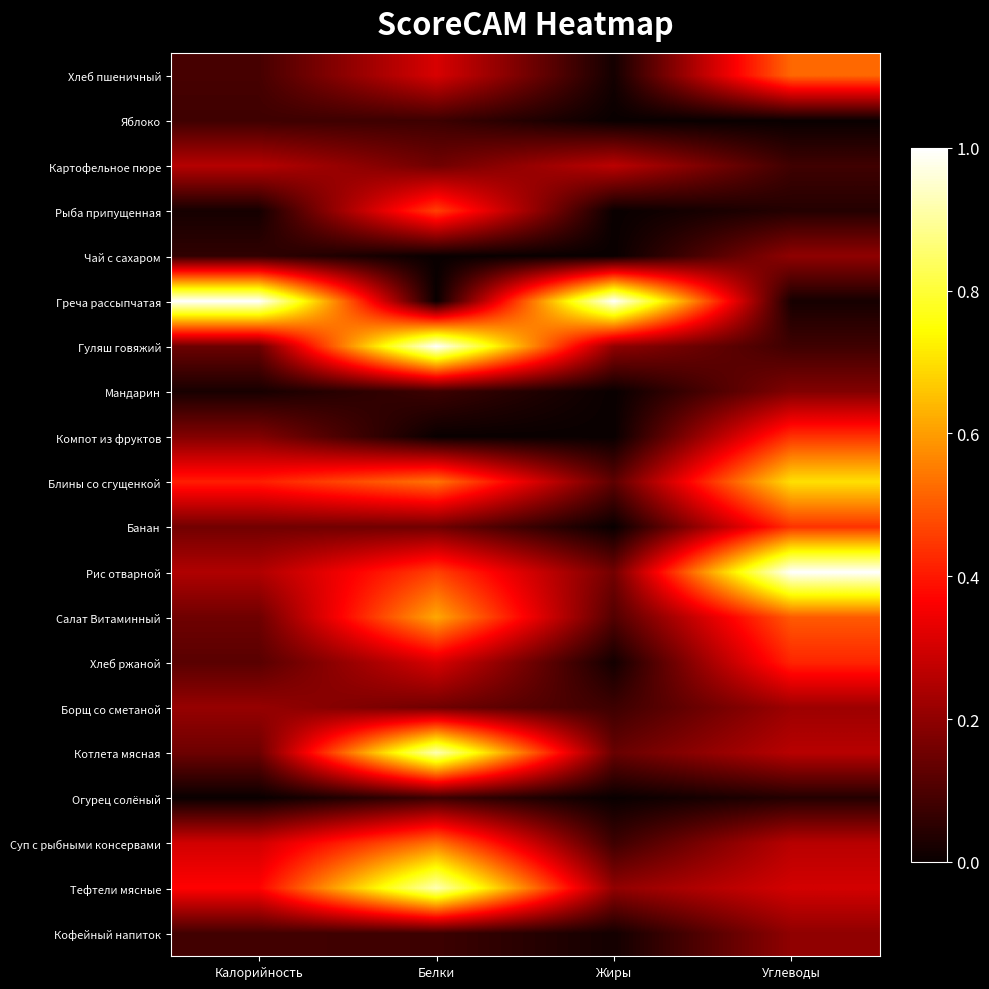

Reading left to right, what are all the values shown in this chart?

Хлеб пшеничный: Калорийность=0.1	Белки=0.3	Жиры=0.0	Углеводы=0.5
Яблоко: Калорийность=0.1	Белки=0.1	Жиры=0.0	Углеводы=0.0
Картофельное пюре: Калорийность=0.3	Белки=0.2	Жиры=0.3	Углеводы=0.1
Рыба припущенная: Калорийность=0.0	Белки=0.5	Жиры=0.0	Углеводы=0.0
Чай с сахаром: Калорийность=0.1	Белки=0.0	Жиры=0.0	Углеводы=0.2
Греча рассыпчатая: Калорийность=1.0	Белки=0.0	Жиры=1.0	Углеводы=0.0
Гуляш говяжий: Калорийность=0.1	Белки=1.0	Жиры=0.2	Углеводы=0.1
Мандарин: Калорийность=0.0	Белки=0.1	Жиры=0.0	Углеводы=0.2
Компот из фруктов: Калорийность=0.2	Белки=0.0	Жиры=0.0	Углеводы=0.4
Блины со сгущенкой: Калорийность=0.4	Белки=0.5	Жиры=0.1	Углеводы=0.7
Банан: Калорийность=0.2	Белки=0.2	Жиры=0.0	Углеводы=0.4
Рис отварной: Калорийность=0.2	Белки=0.5	Жиры=0.2	Углеводы=1.0
Салат Витаминный: Калорийность=0.2	Белки=0.6	Жиры=0.1	Углеводы=0.5
Хлеб ржаной: Калорийность=0.1	Белки=0.3	Жиры=0.0	Углеводы=0.4
Борщ со сметаной: Калорийность=0.2	Белки=0.2	Жиры=0.1	Углеводы=0.2
Котлета мясная: Калорийность=0.1	Белки=0.9	Жиры=0.1	Углеводы=0.3
Огурец солёный: Калорийность=0.0	Белки=0.1	Жиры=0.0	Углеводы=0.0
Суп с рыбными консервами: Калорийность=0.3	Белки=0.5	Жиры=0.1	Углеводы=0.3
Тефтели мясные: Калорийность=0.4	Белки=0.9	Жиры=0.2	Углеводы=0.3
Кофейный напиток: Калорийность=0.1	Белки=0.1	Жиры=0.0	Углеводы=0.2